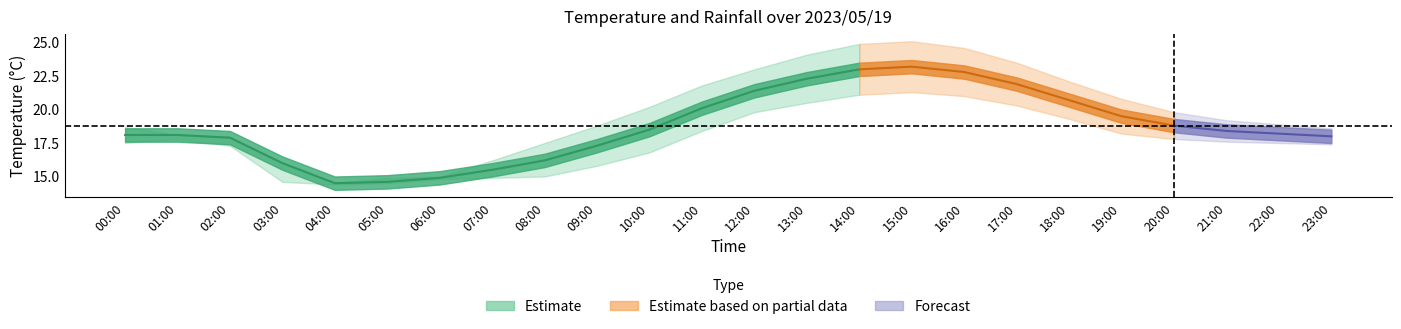

What is the maximum value for Temperature?

23.2